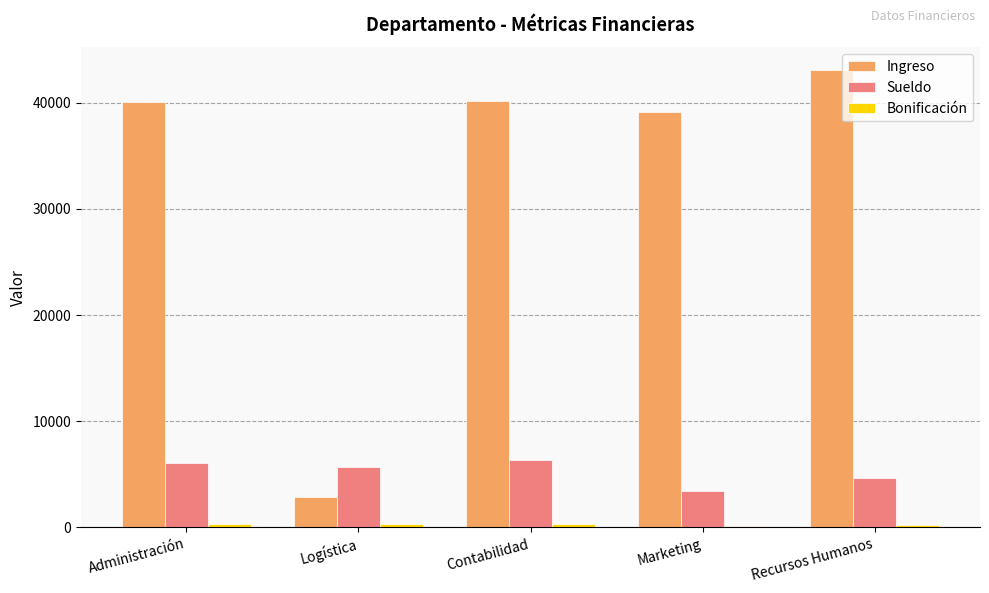

What is the difference between the Ingreso values at Recursos Humanos and Marketing?

3908.0